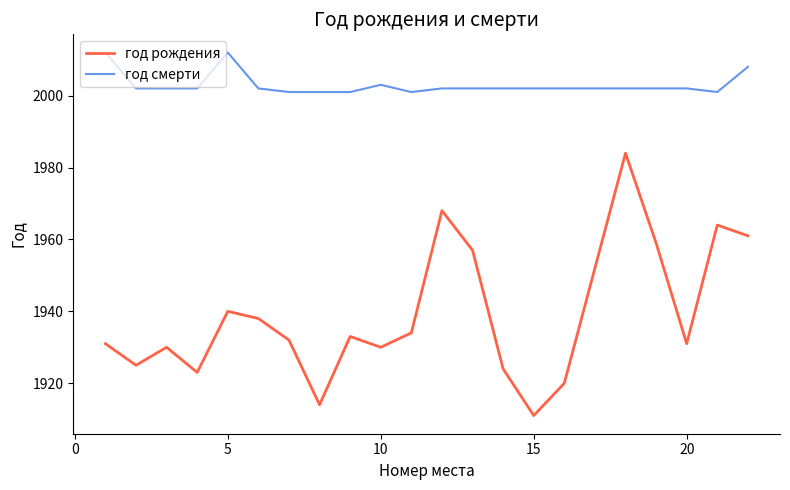

At how many categories does at least one series exceed 2006?

3